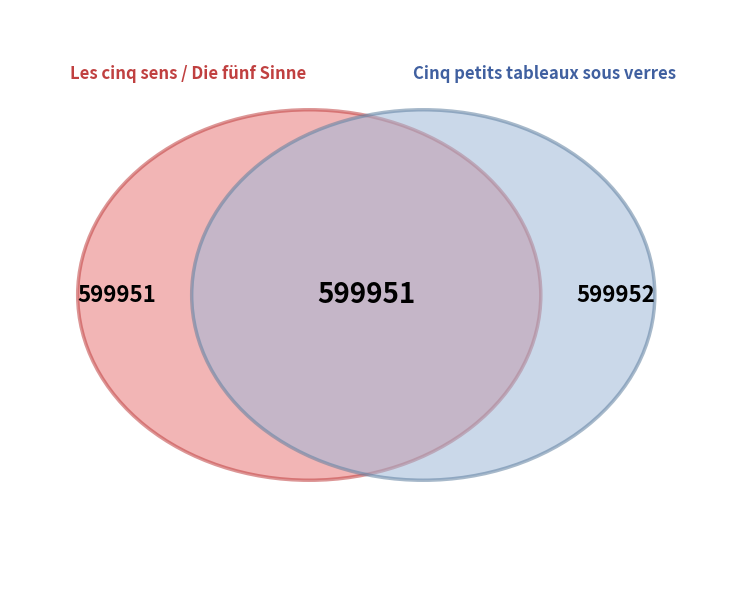

To the nearest percent, what is the average slice percentage?

50%